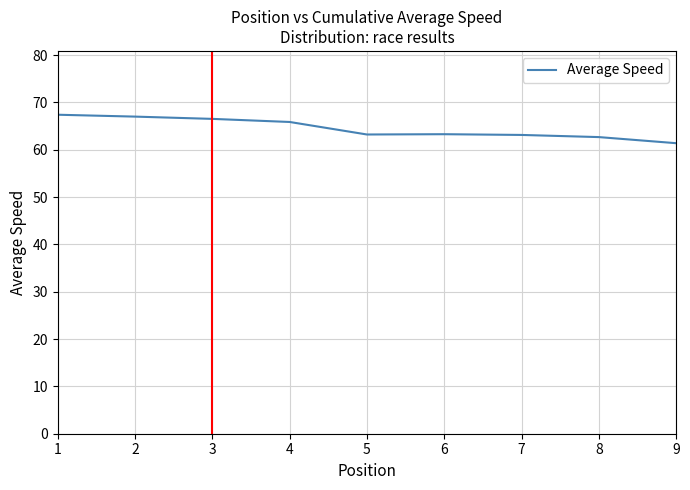

What is the difference between the maximum and minimum values?

6.0